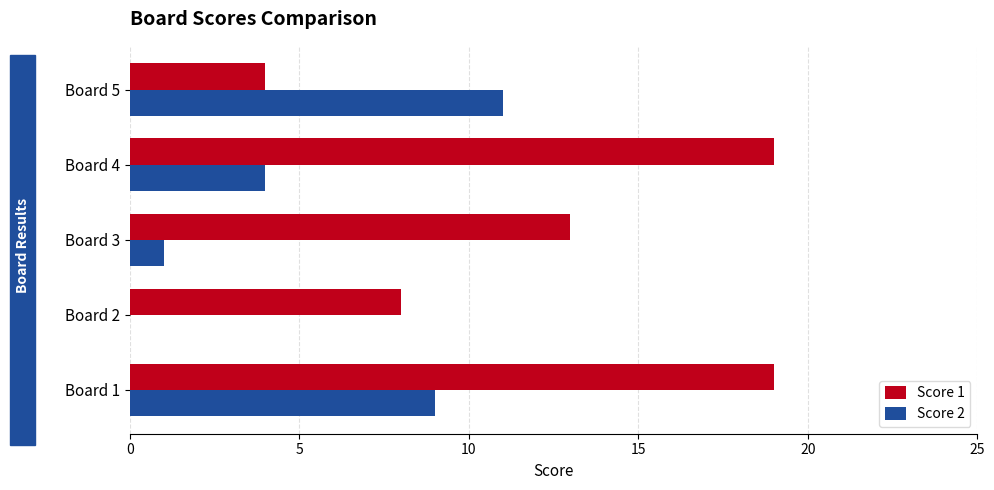

At which category is the sum across all series the highest?

Board 1